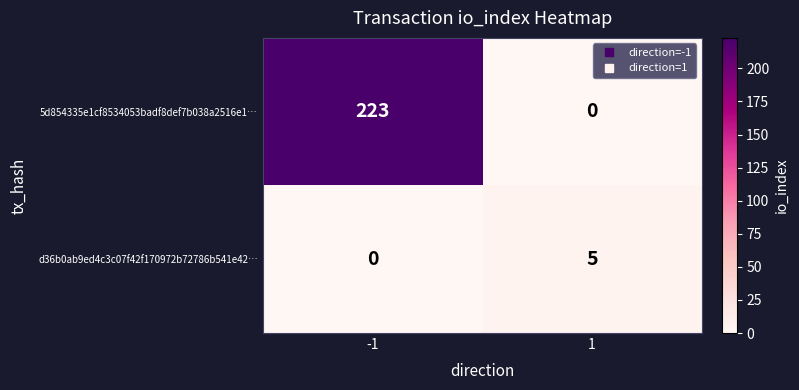

The d36b0ab9ed4c3c07f42f170972b72786b541e42… series shows 5 at 1. True or false?

True